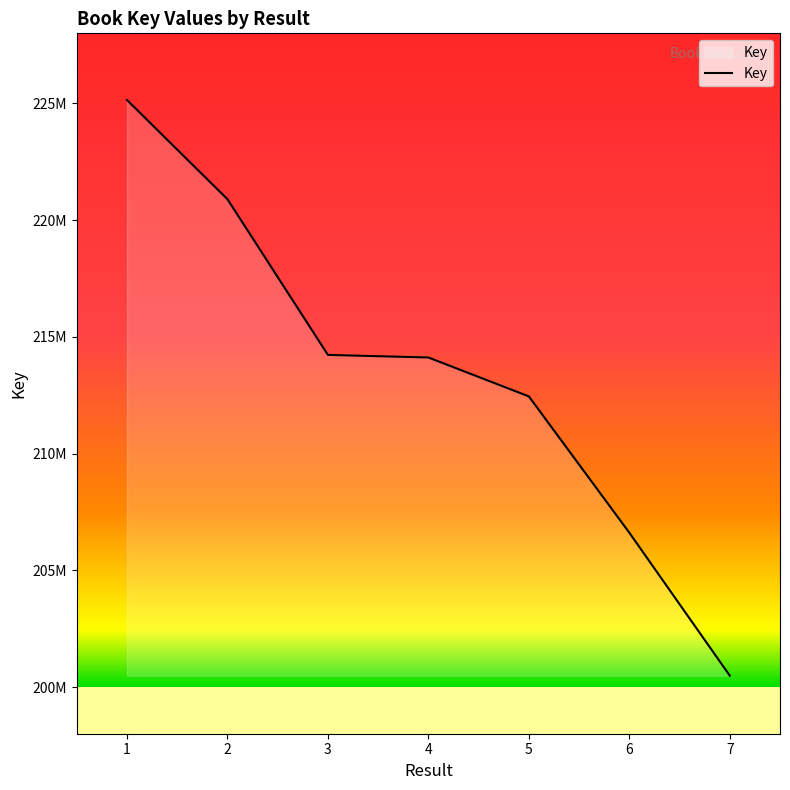

Where is the data nearest to the value 212814928?

5